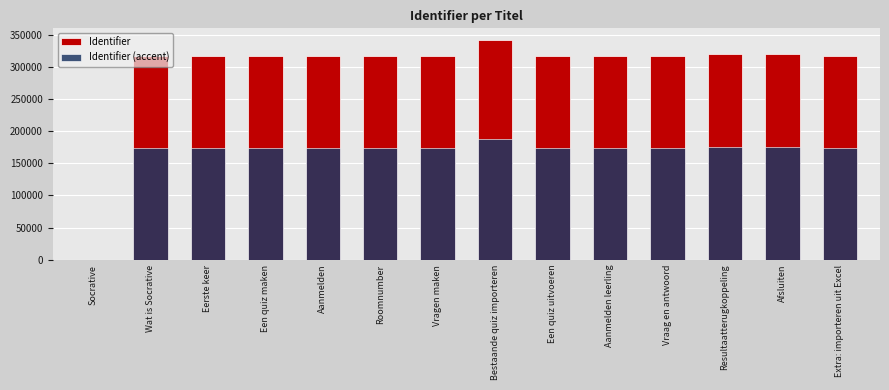

The value of Identifier (accent) at Afsluiten is 175950.5. True or false?

True